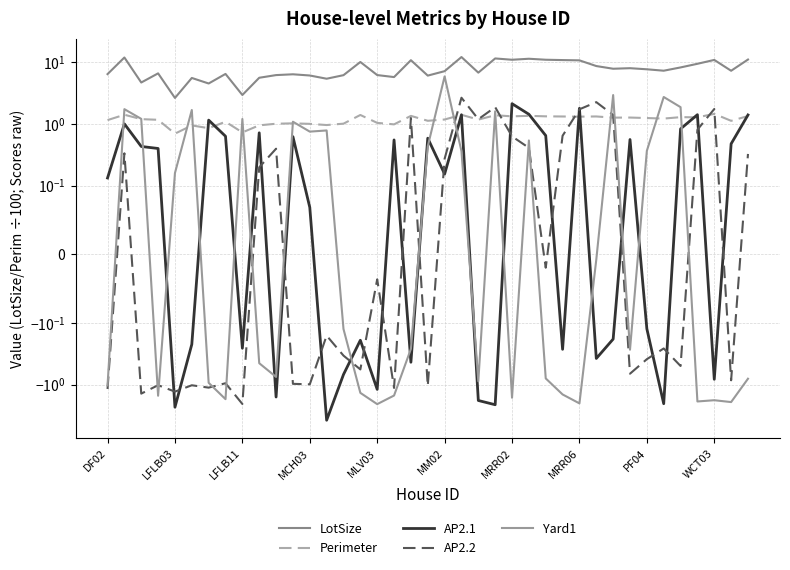

Does the chart display data point markers on the line(s)?

No